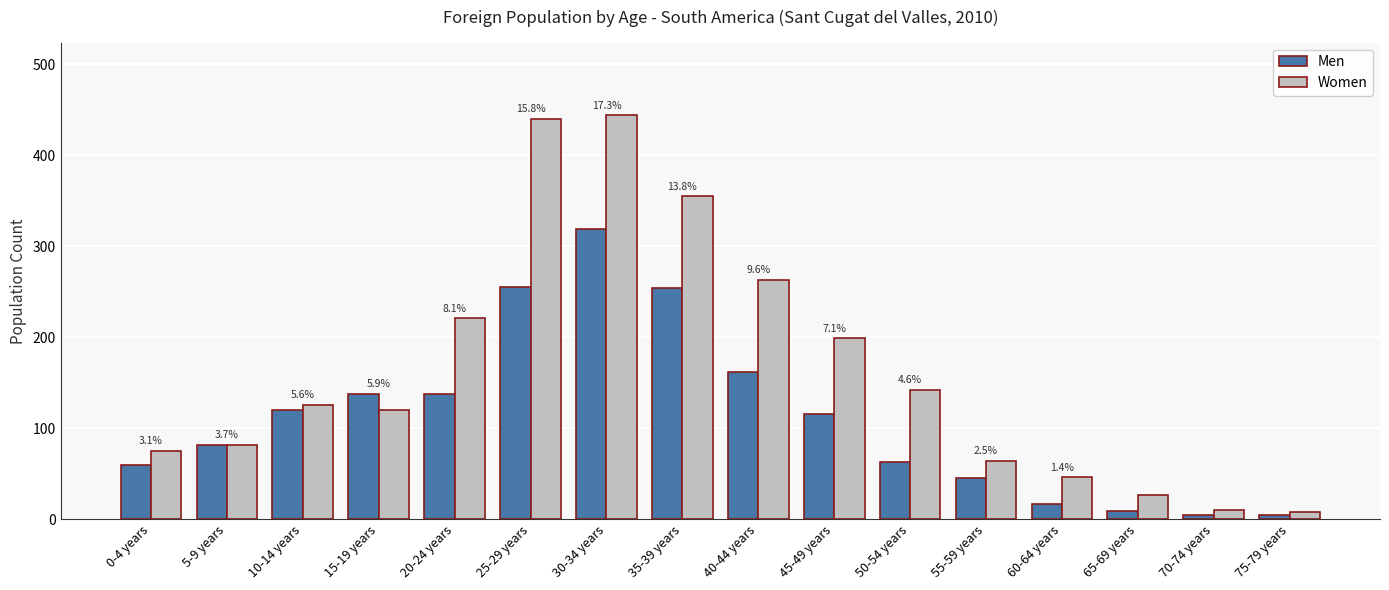

Is the value of Women at 35-39 years greater than the value of Men at 35-39 years?

Yes